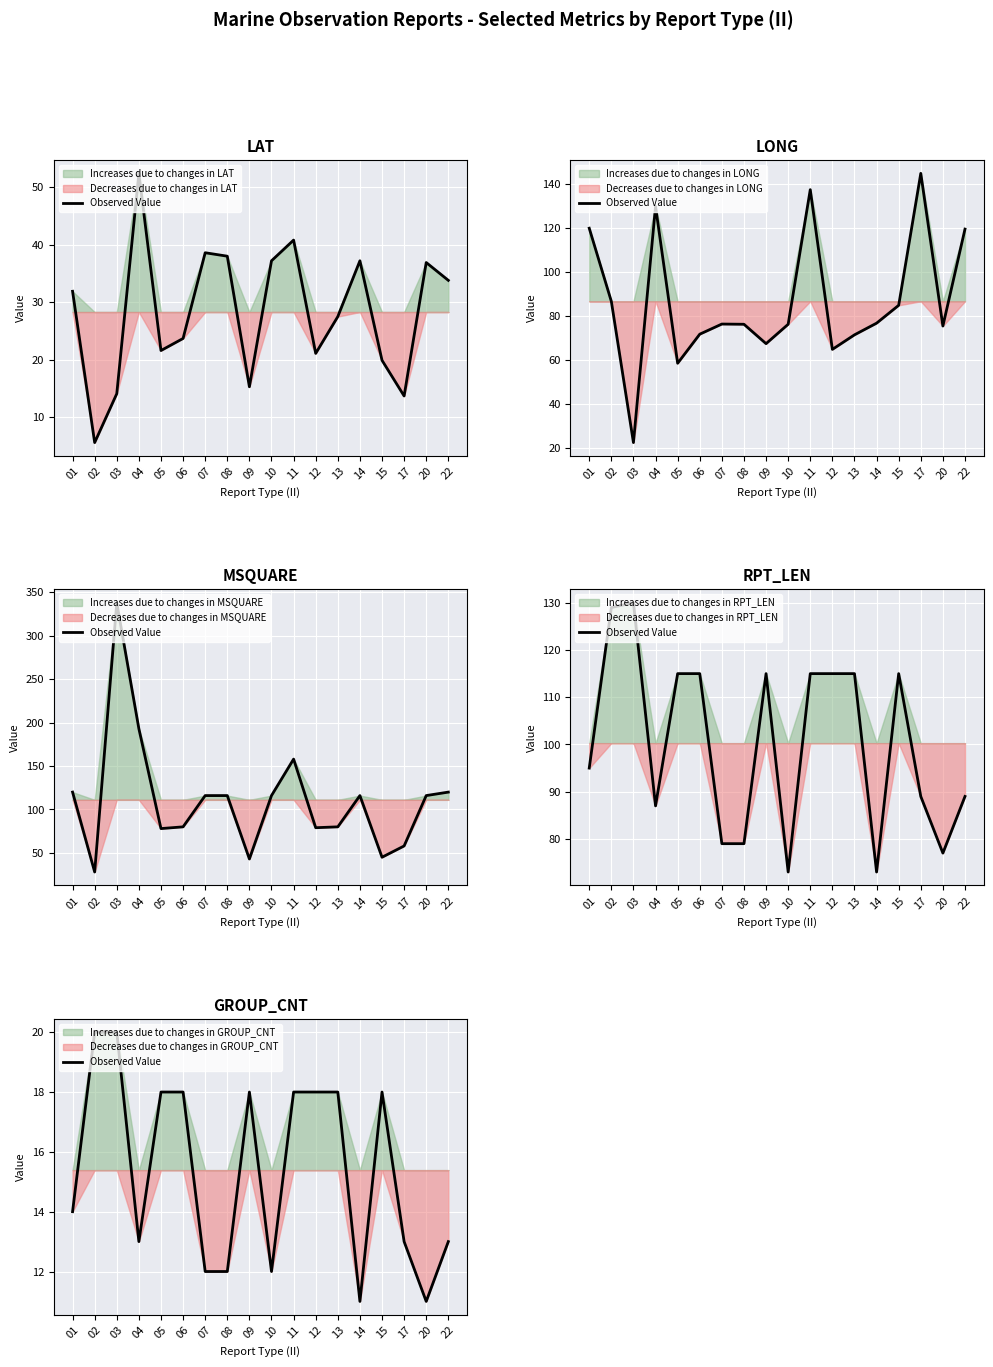

What is the value of the 10th point from the left?

12